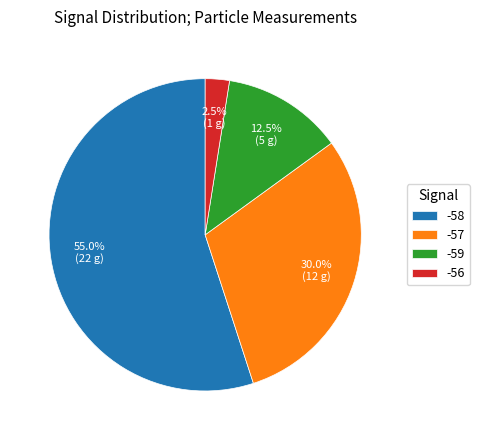

Do -59 and -56 together represent more than half of the pie?

No